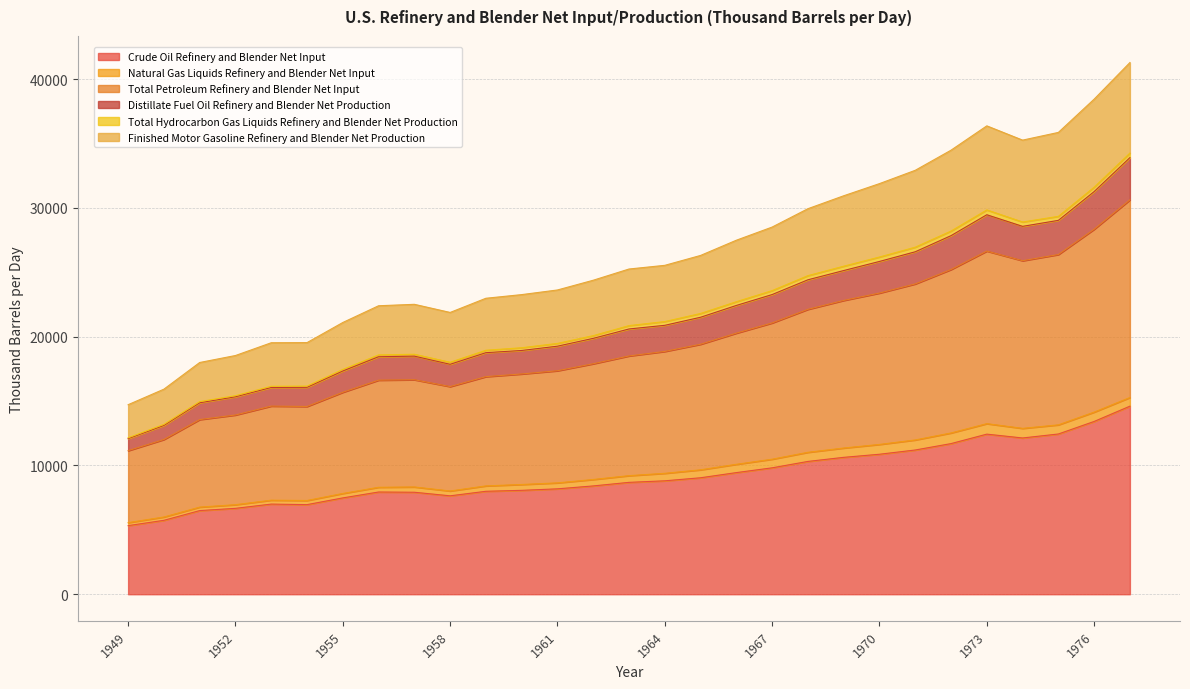

Is it true that Finished Motor Gasoline Refinery and Blender Net Production equals 19527.7 at 1953?

True